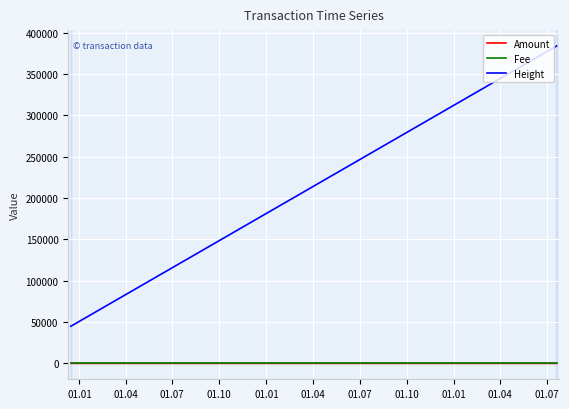

What is the lowest value of the Height series?

44918